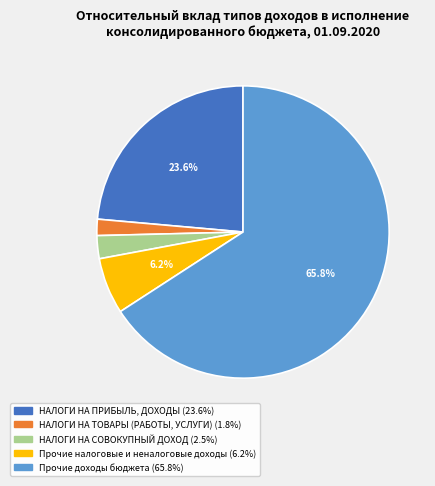

Is there a majority slice in this chart?

Yes